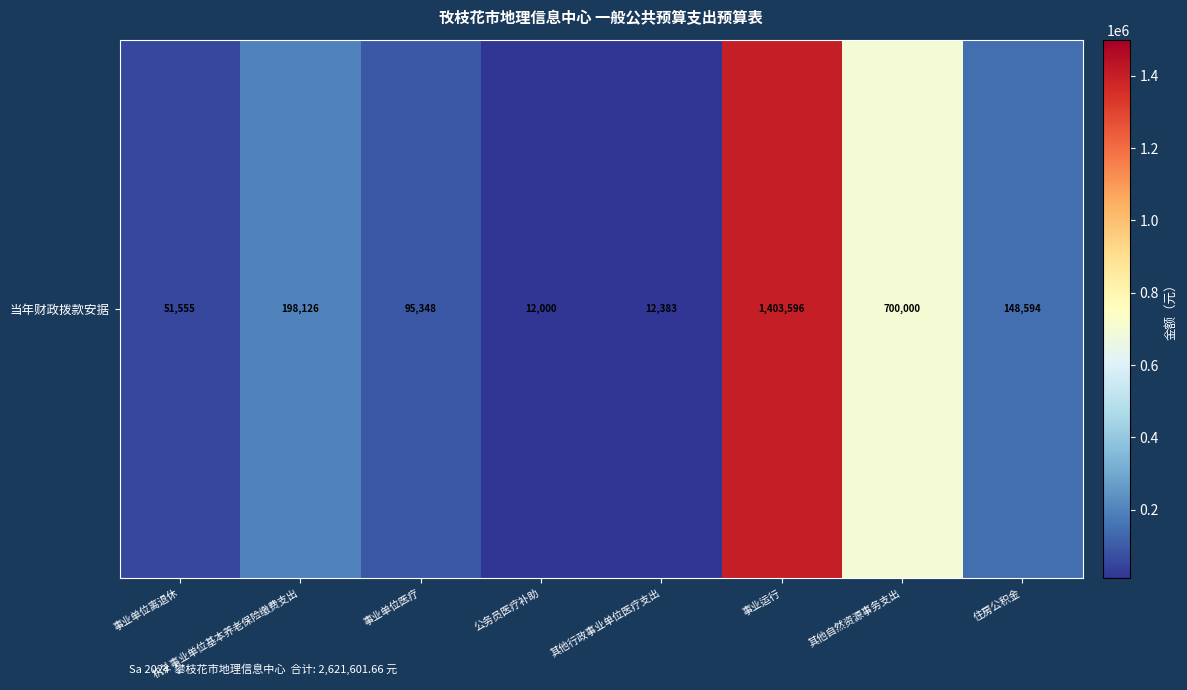

At which label does the data first exceed 148594?

机关事业单位基本养老保险缴费支出